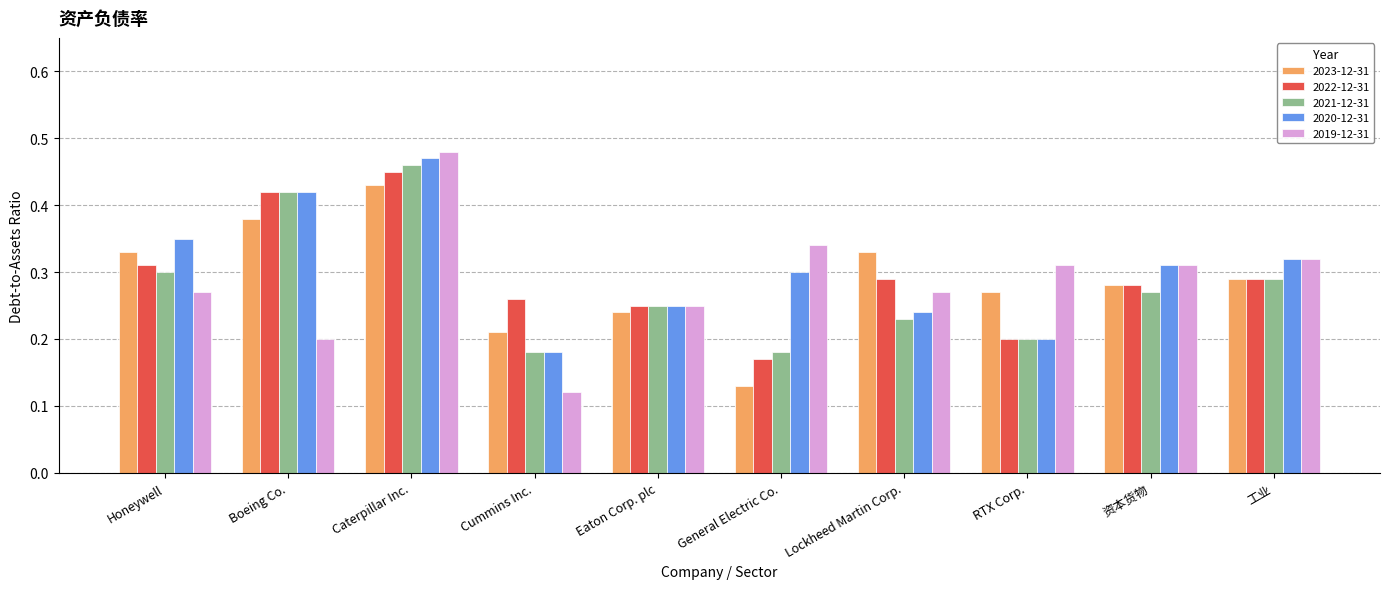

Is the value of 2022-12-31 at Honeywell greater than the value of 2023-12-31 at General Electric Co.?

Yes